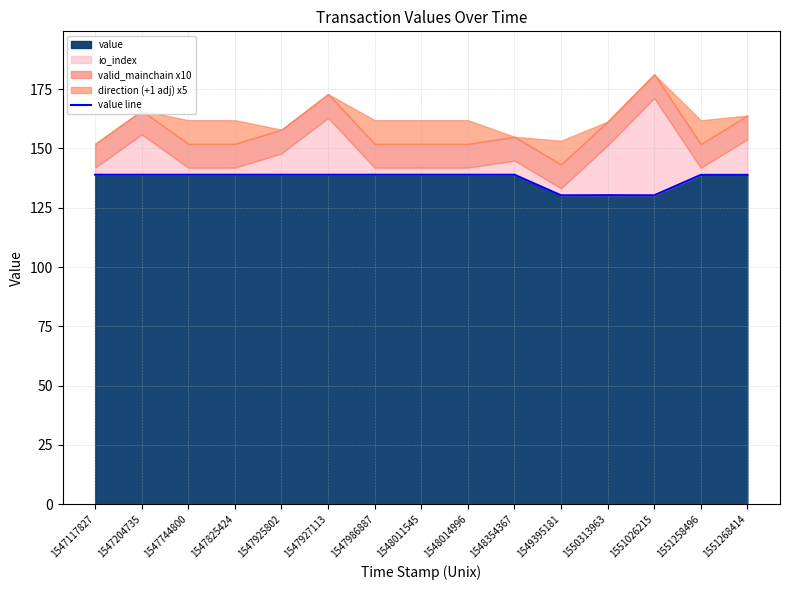

Which has a higher value, 1551026215 or 1549395181?

1551026215